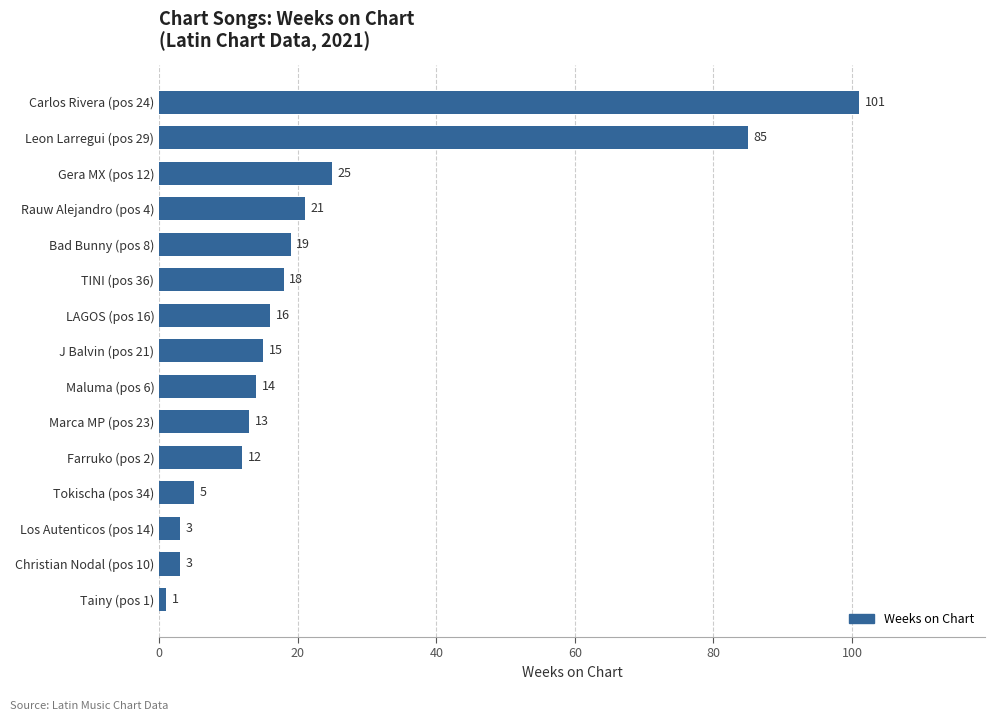

What is the sum of the values at Rauw Alejandro (pos 4) and Los Autenticos (pos 14)?

24